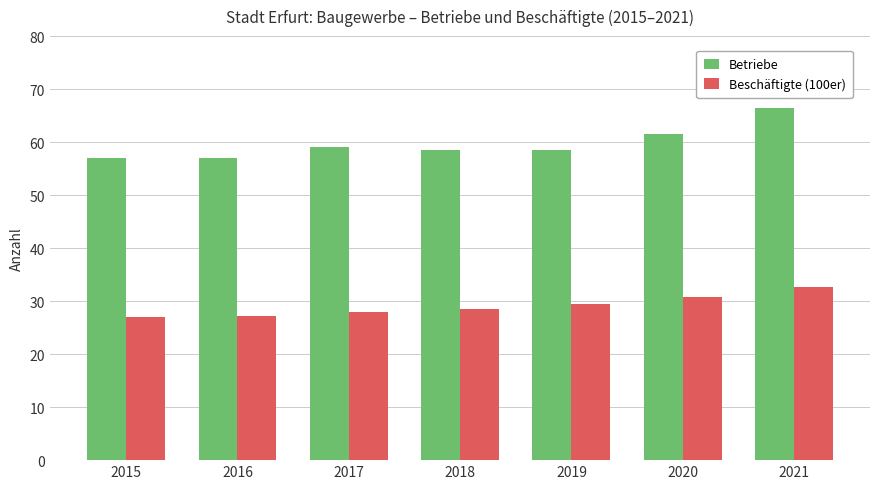

What is the highest value of the Betriebe series?

66.4